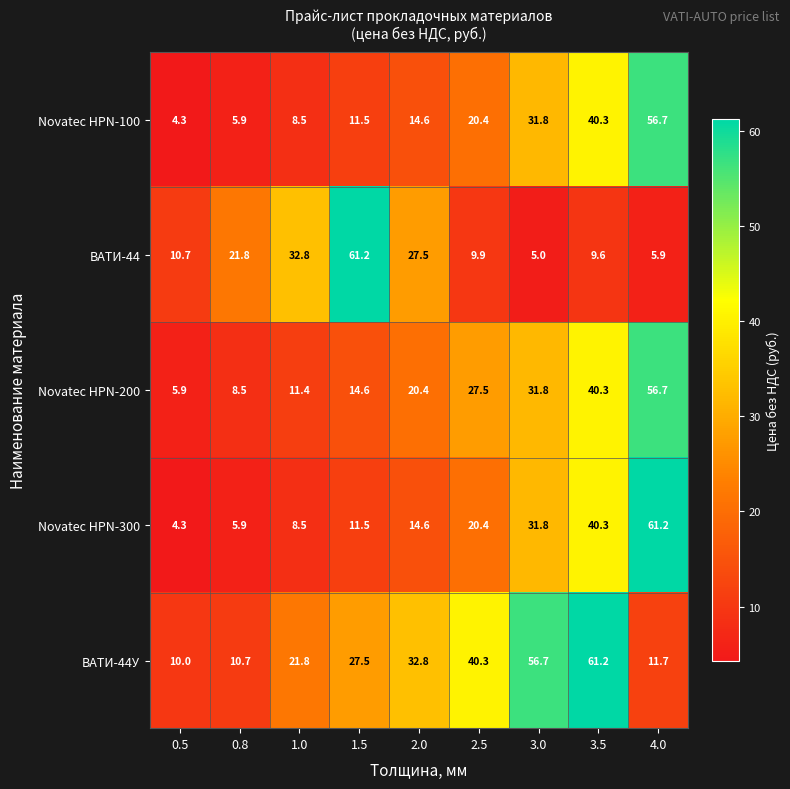

What is the difference between the maximum and minimum values in the Novatec HPN-100 series?

52.4